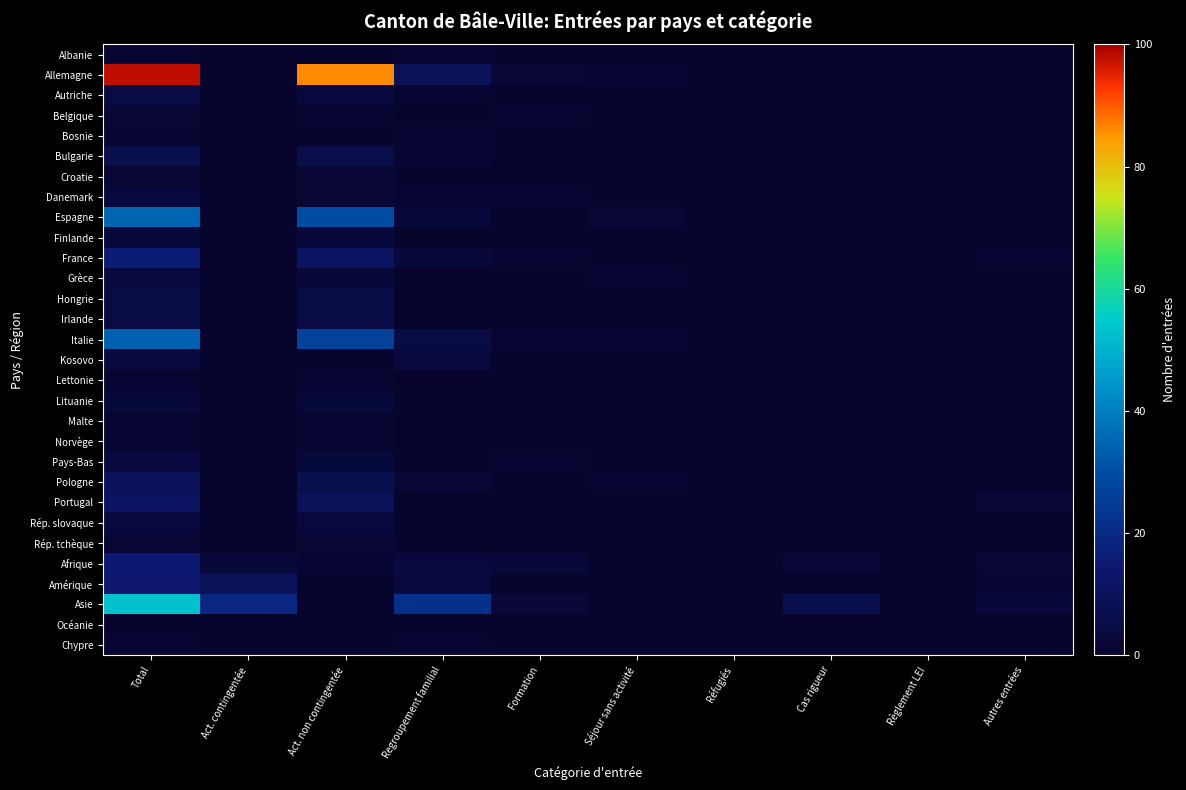

List the series in order of their peak value, lowest first.

Océanie, Albanie, Bosnie, Lettonie, Malte, Norvège, Chypre, Belgique, Croatie, Rép. tchèque, Finlande, Lituanie, Danemark, Grèce, Kosovo, Pays-Bas, Rép. slovaque, Autriche, Hongrie, Irlande, Bulgarie, Pologne, Portugal, Amérique, Afrique, France, Italie, Espagne, Asie, Allemagne